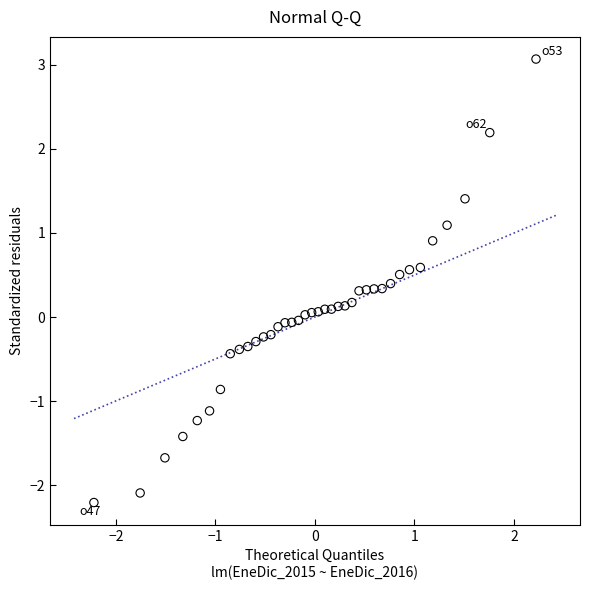

What is the range of Y values (max minus min)?

5.3